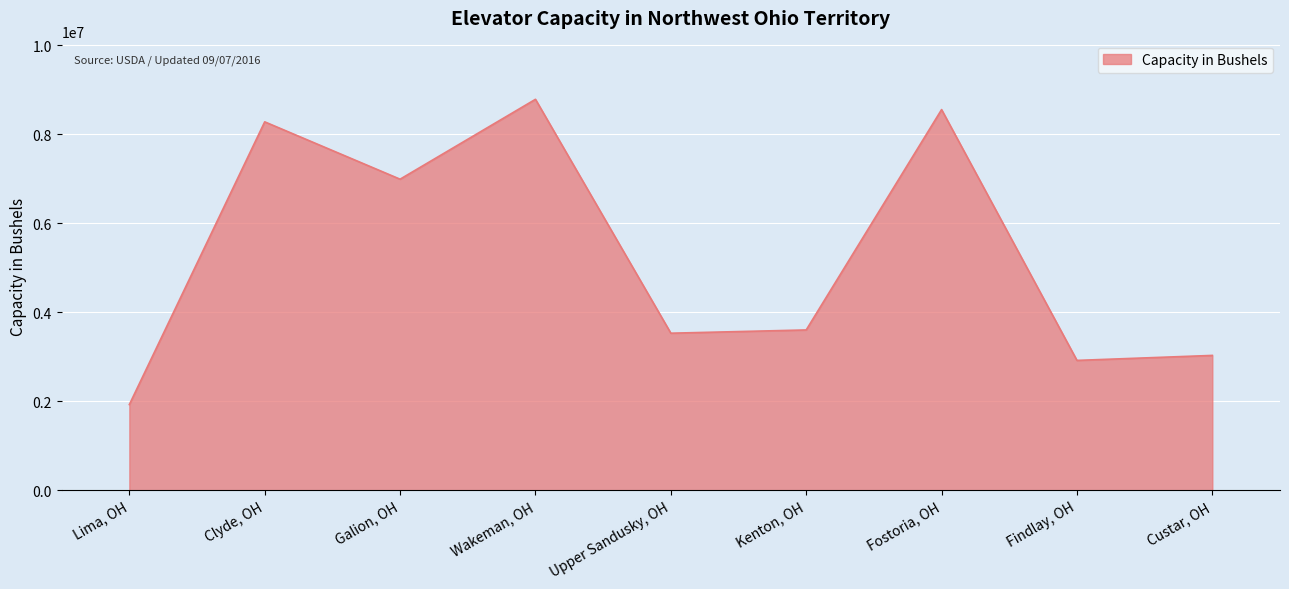

What position from the left is Findlay, OH?

8